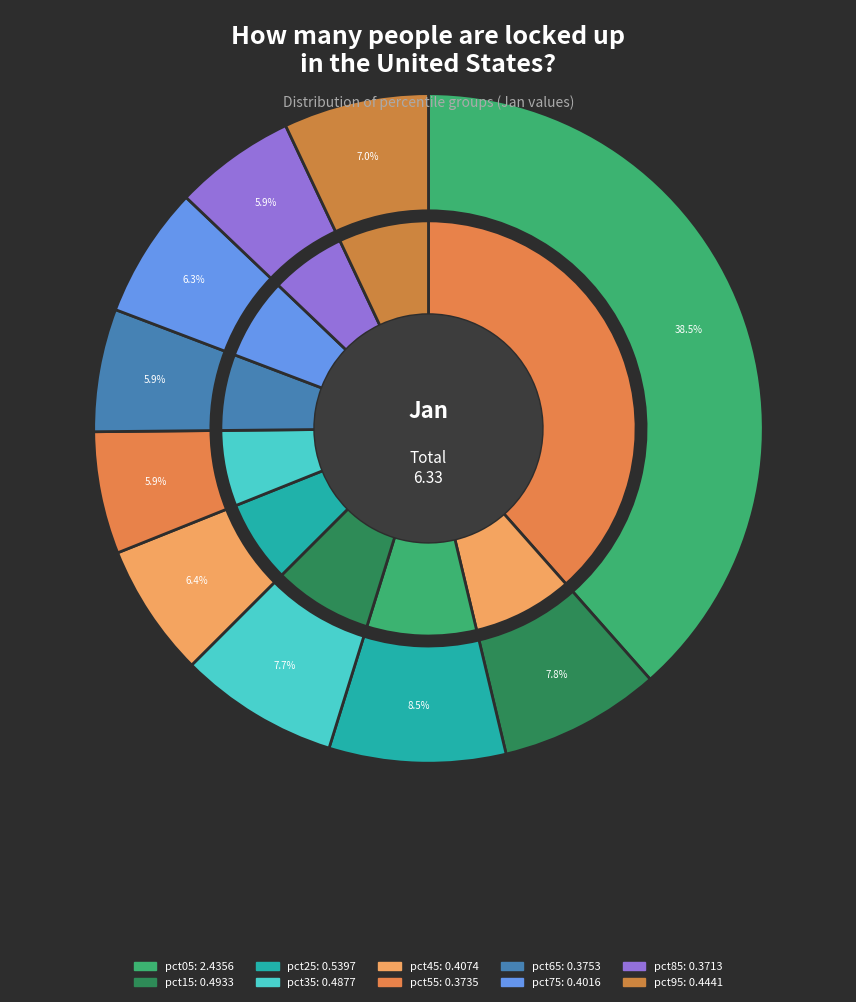

What is the total percentage of pct05 and pct75?

44.8%